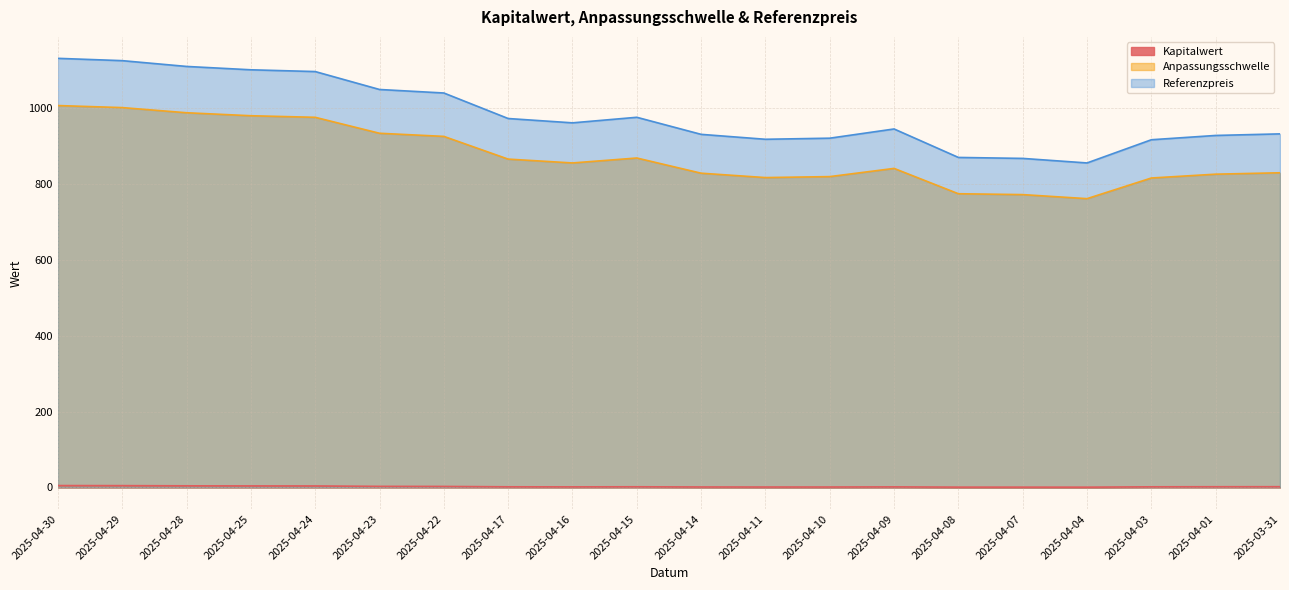

At which label does Referenzpreis reach its peak?

2025-04-30